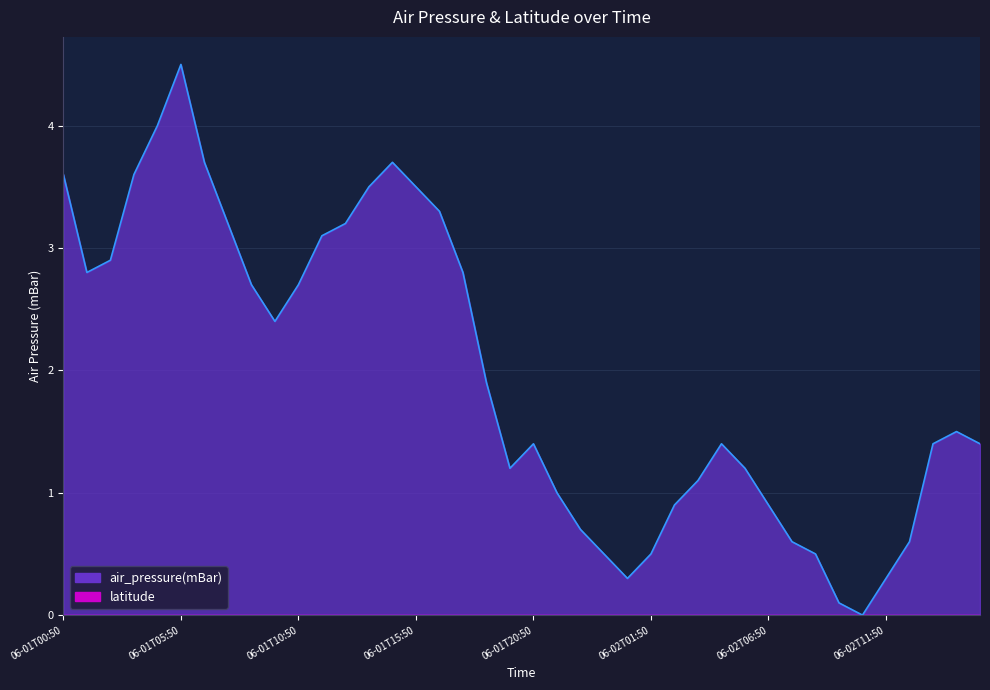

Count the number of categories in the chart.

40